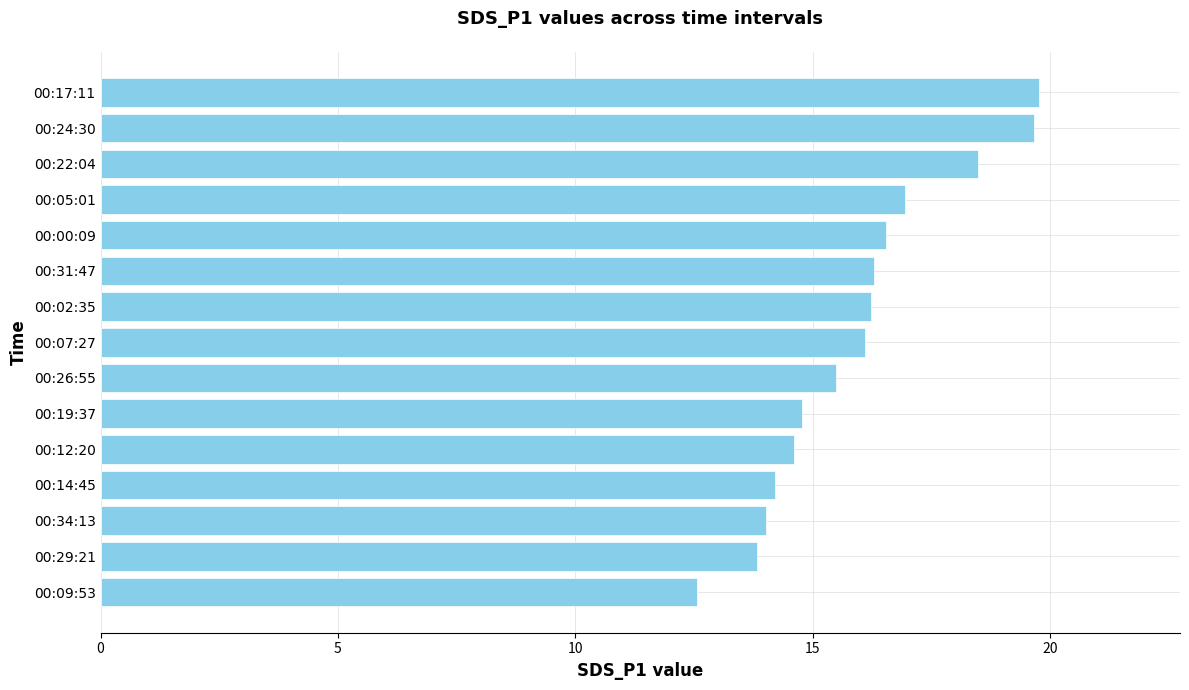

What is the smallest value displayed?

12.6